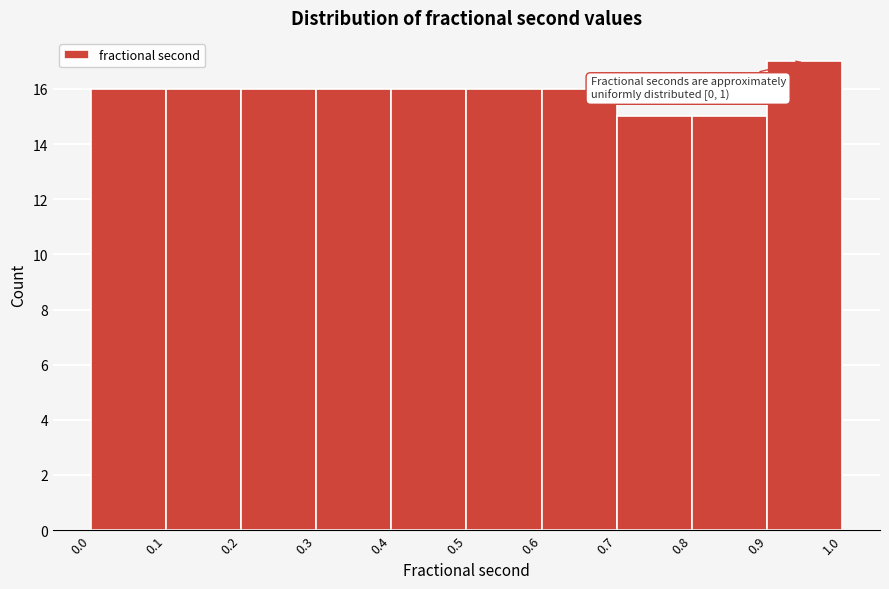

Which range on the x-axis has the tallest bar?

0.9 to 1.0